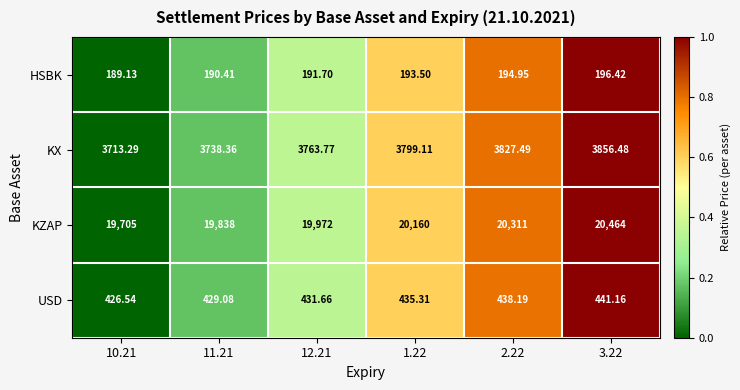

Rank the series at 3.22 from highest to lowest value.

KZAP, KX, USD, HSBK